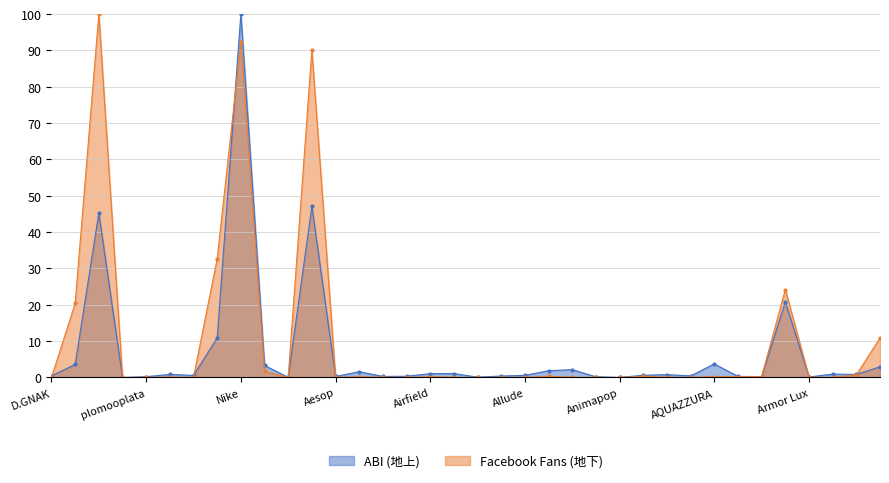

What is the maximum value shown in the chart?

100.0